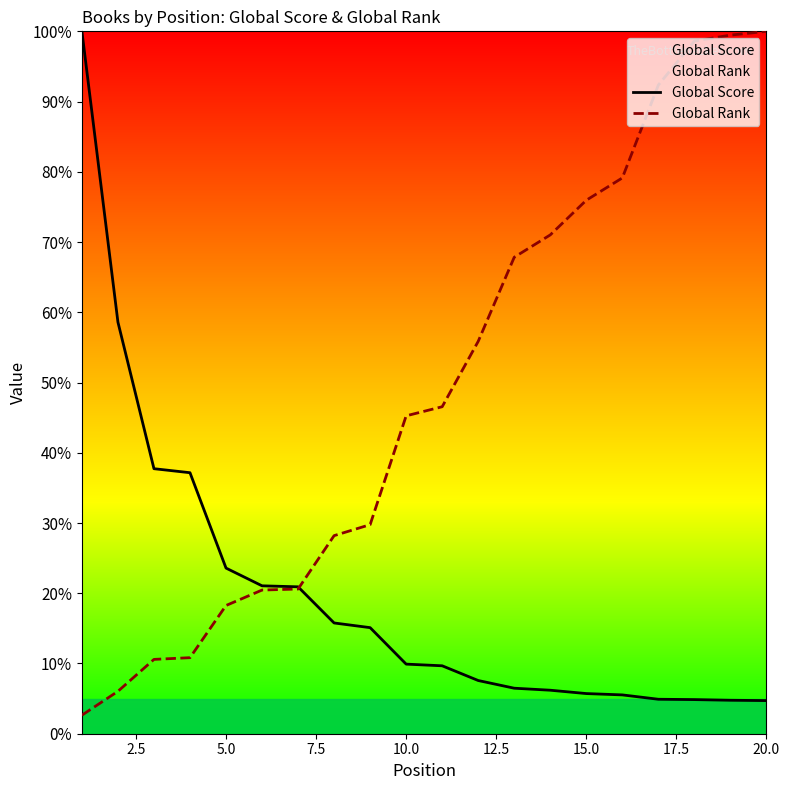

Is the value of Global Rank at 2.5 greater than the value of Global Score at 15.0?

No